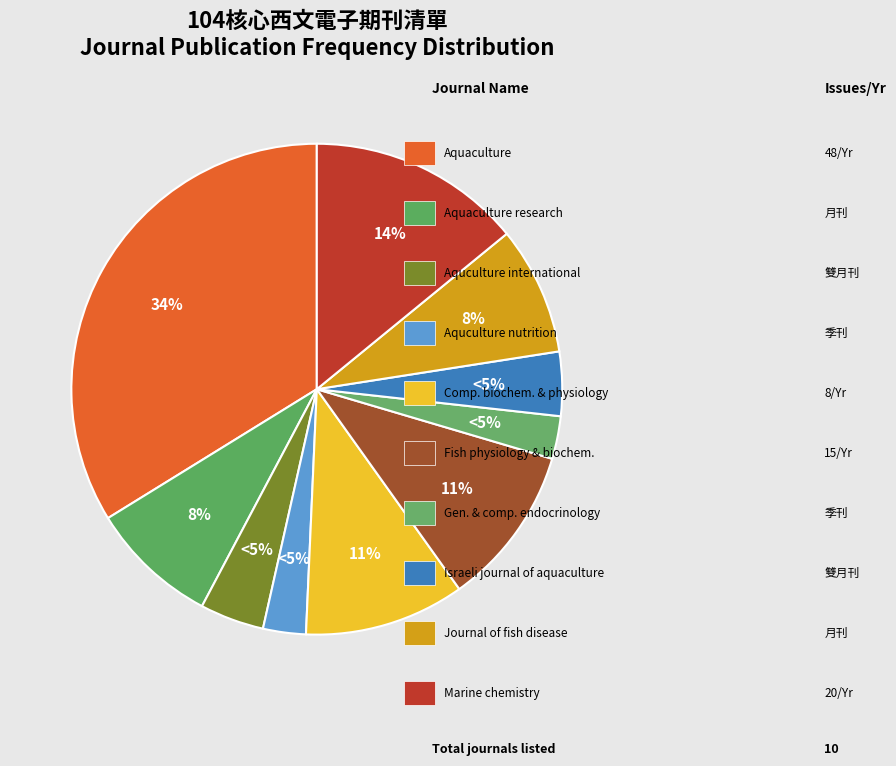

Does any single category account for the majority?

No